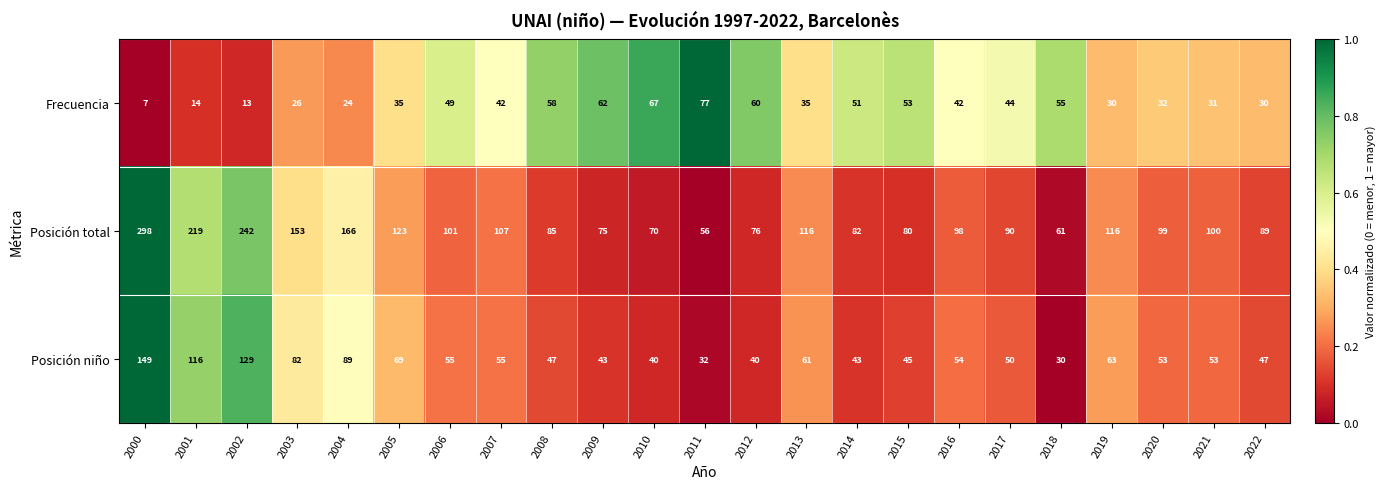

Which label corresponds to the smallest value in the chart?

2000